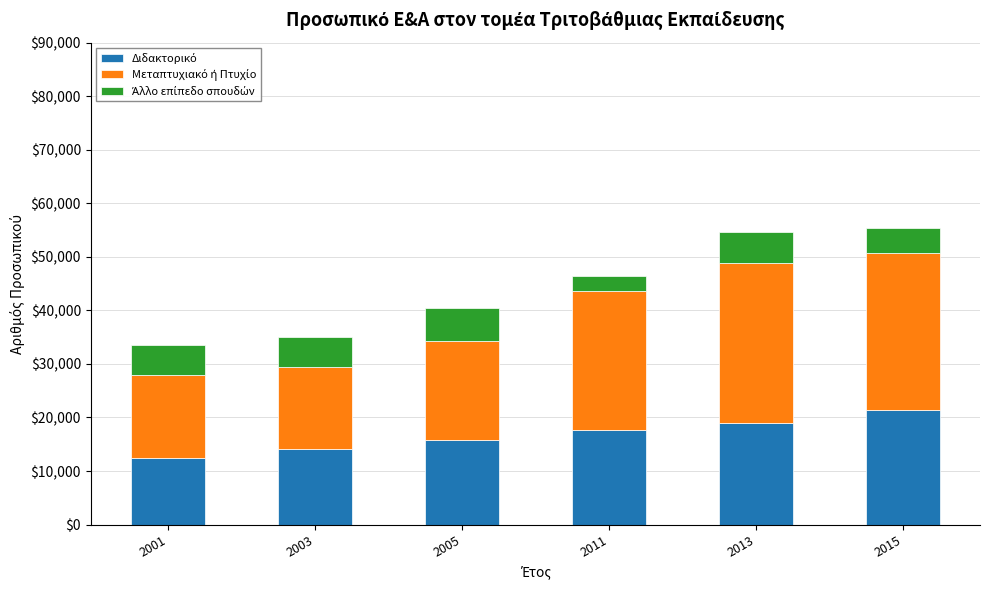

True or false: Διδακτορικό has a value of 27425 at 2011.

False